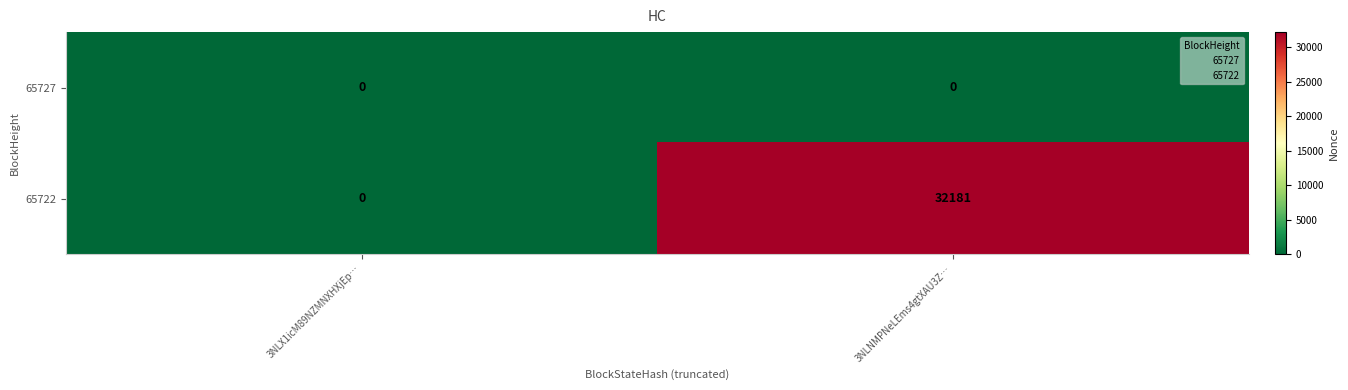

Count the number of categories in the chart.

2